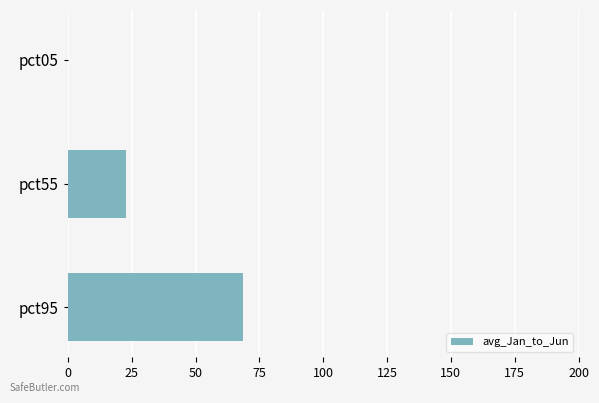

Are the bars horizontal?

Yes